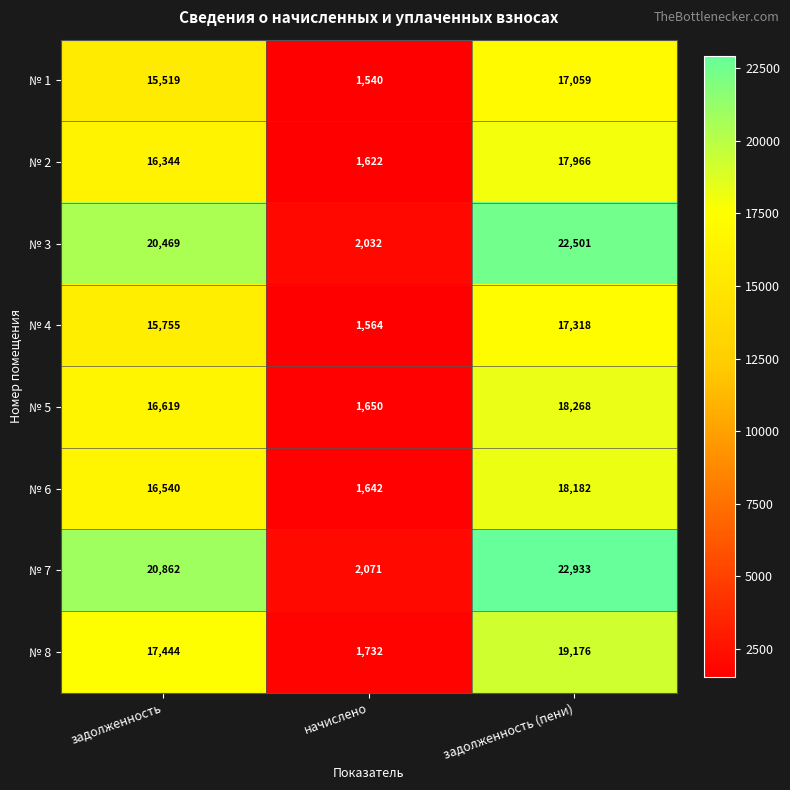

The value of № 1 at задолженность (пени) is 17059. True or false?

True